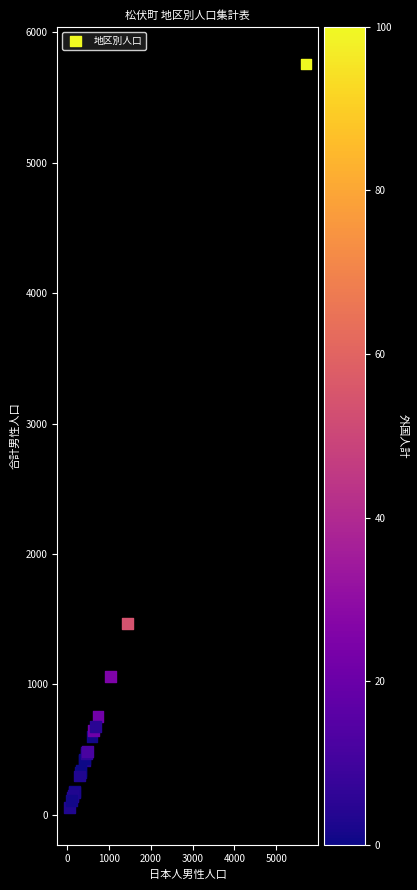

What Y value in the scatter plot is closest to 2907?

1470